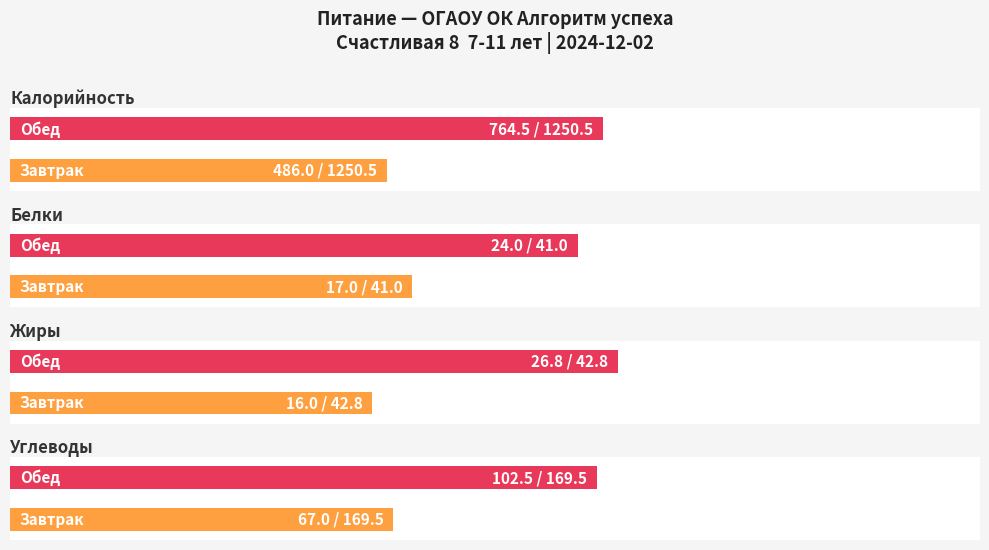

What is the smallest value displayed?

16.0